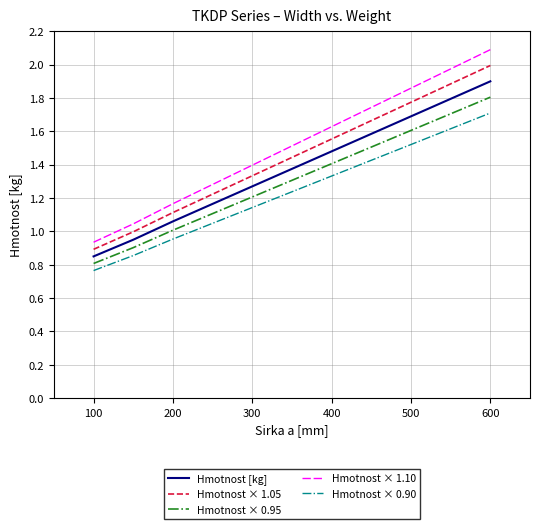

List the series in order of their overall mean, lowest first.

Hmotnost × 0.90, Hmotnost × 0.95, Hmotnost [kg], Hmotnost × 1.05, Hmotnost × 1.10